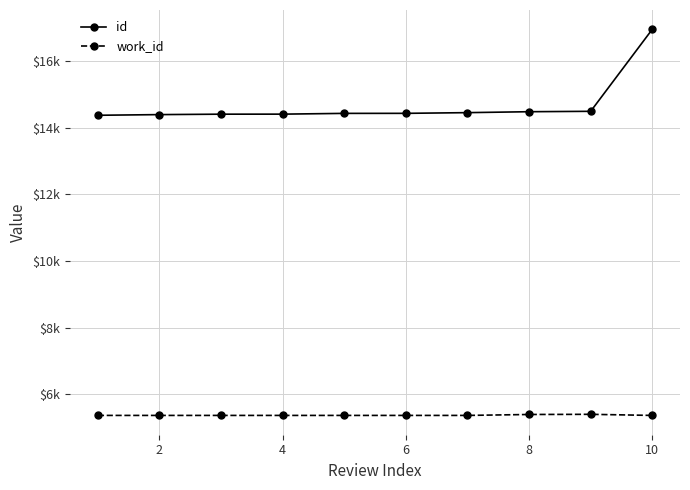

Is this an area chart (filled region under the line)?

No